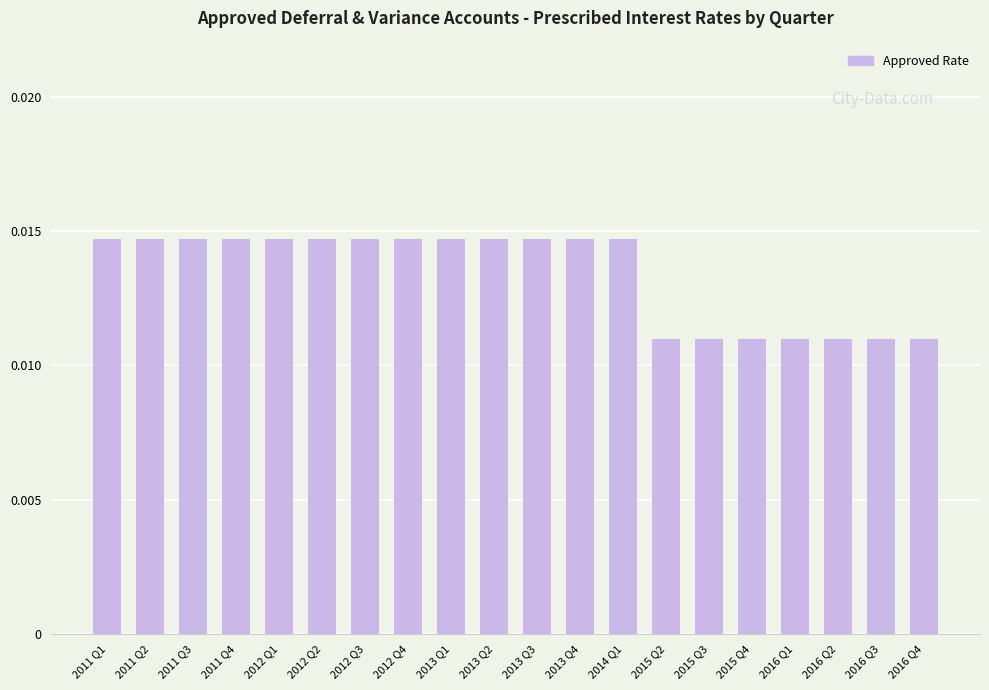

What is the sum of all values?

0.3